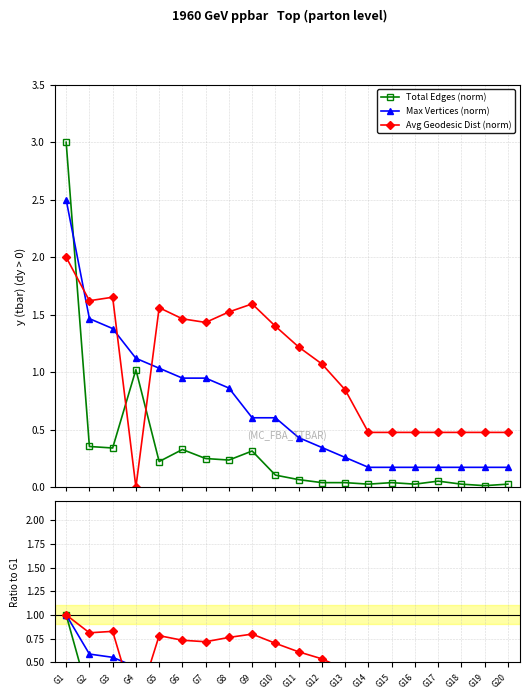

At how many categories does at least one series exceed 0?

20